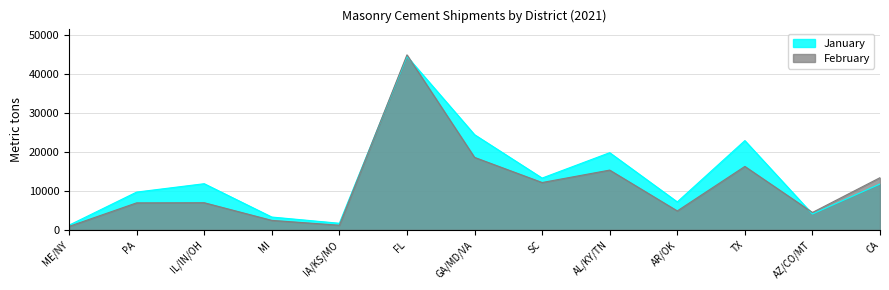

Which series changed the most between IL/IN/OH and GA/MD/VA?

January